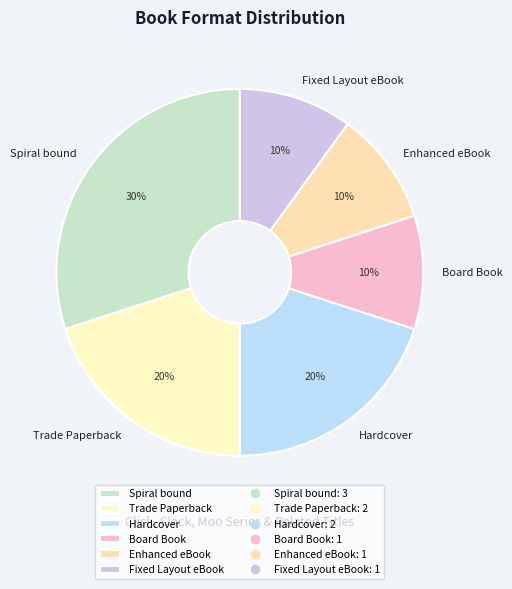

Count the number of slices in the pie.

6